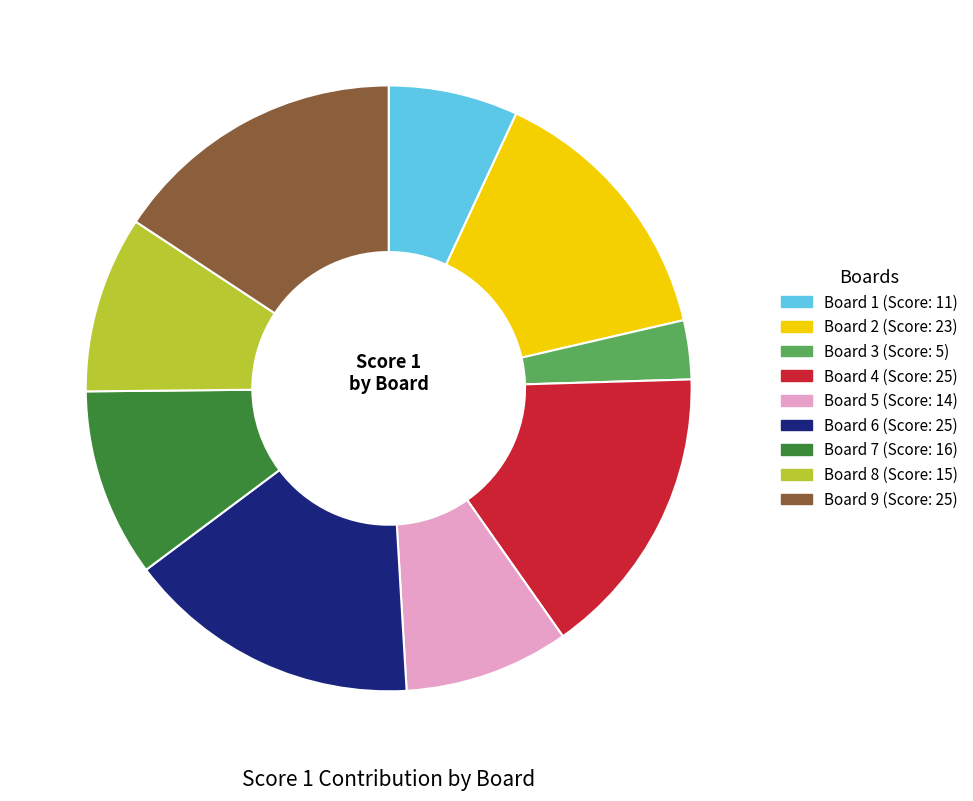

Which category has the smallest portion of the pie?

Board 3